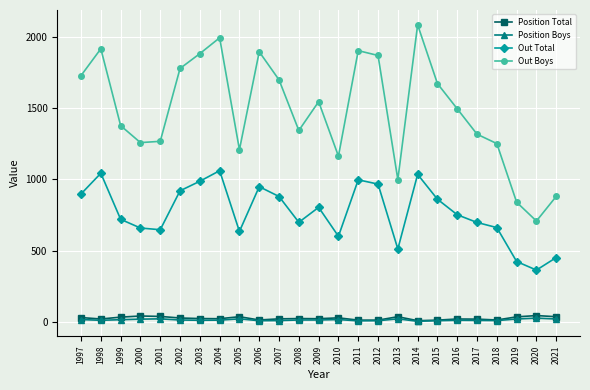

True or false: Out Total and Position Total cross at least once.

False